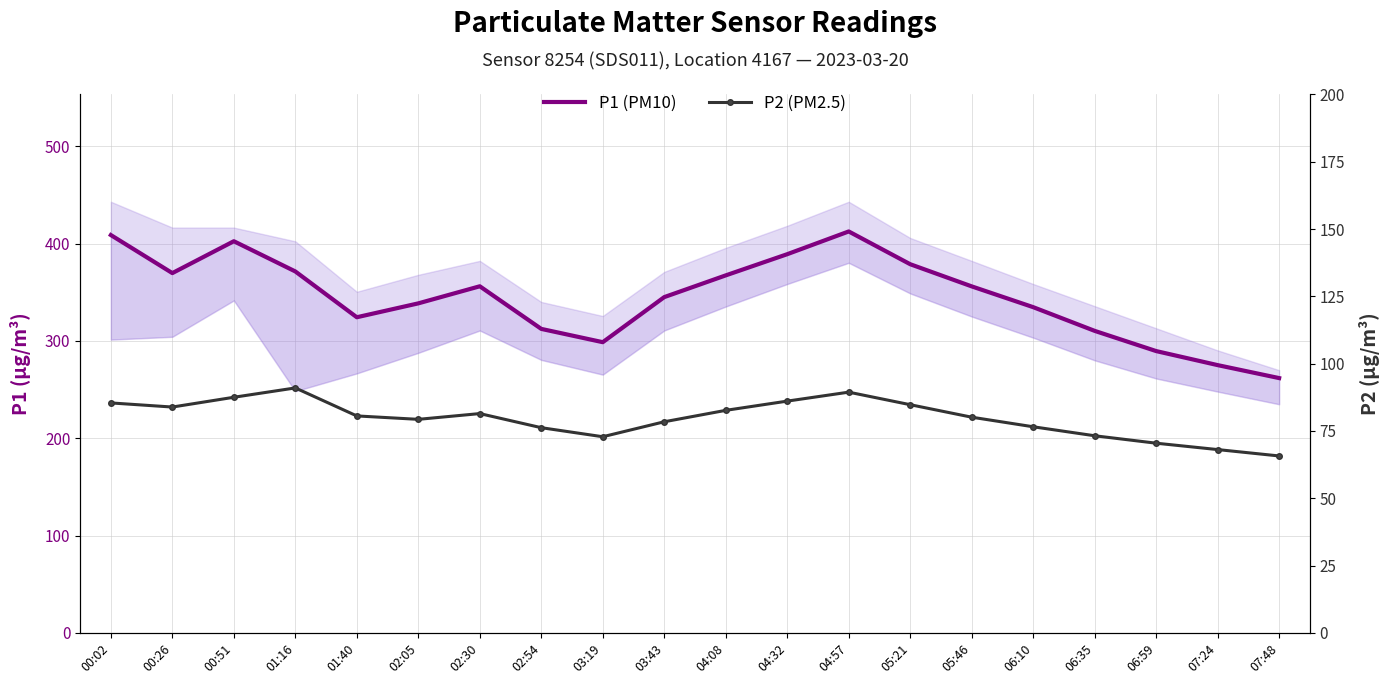

True or false: P1 (PM10) has a value of 310.4 at 06:35.

True